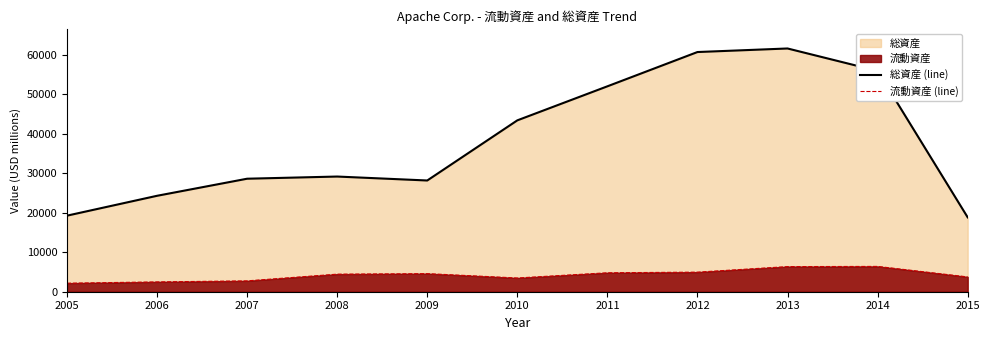

True or false: 流動資産 (line) and 総資産 (line) cross at least once.

False